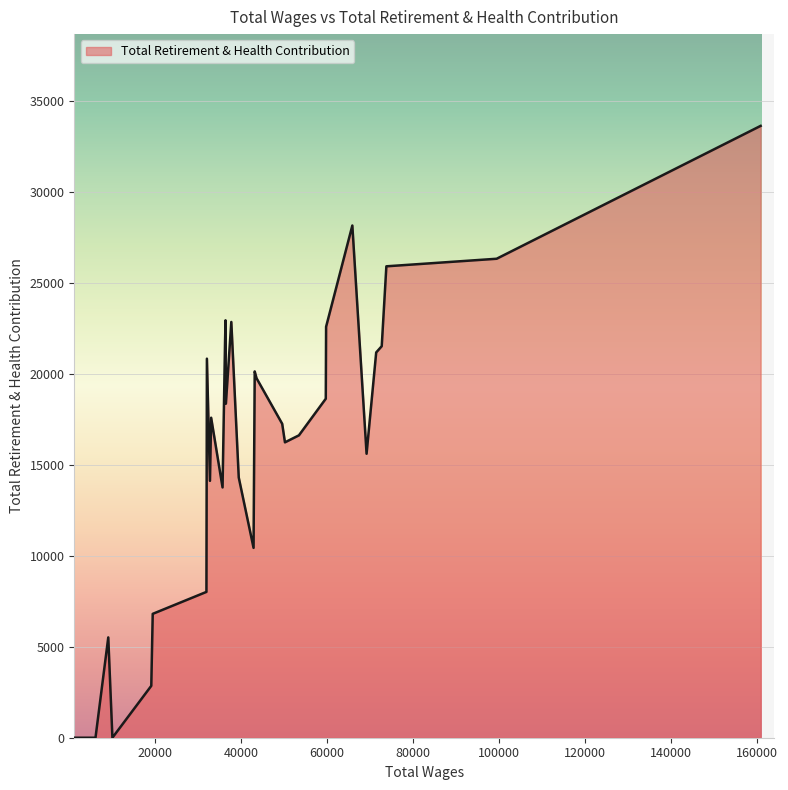

What is the difference between the maximum and minimum values?

33611